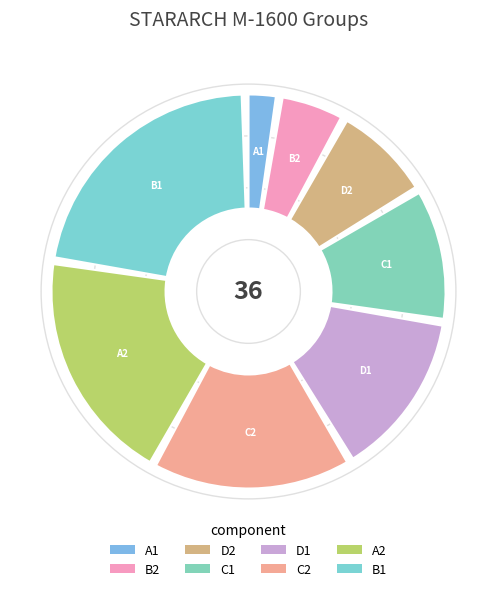

Is the sum of A1 and C2 greater than half?

No